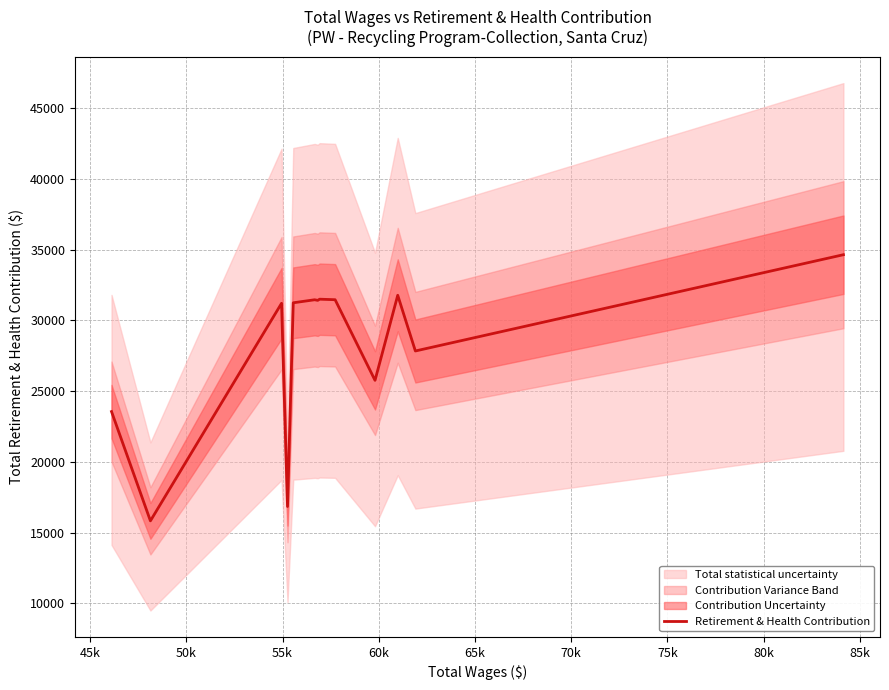

What is the change in value from 45k to 80k?

+15624.9